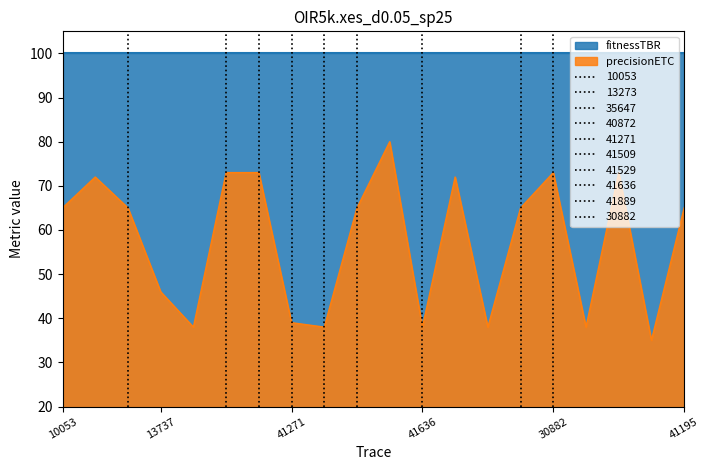

What is the smallest value displayed?

35